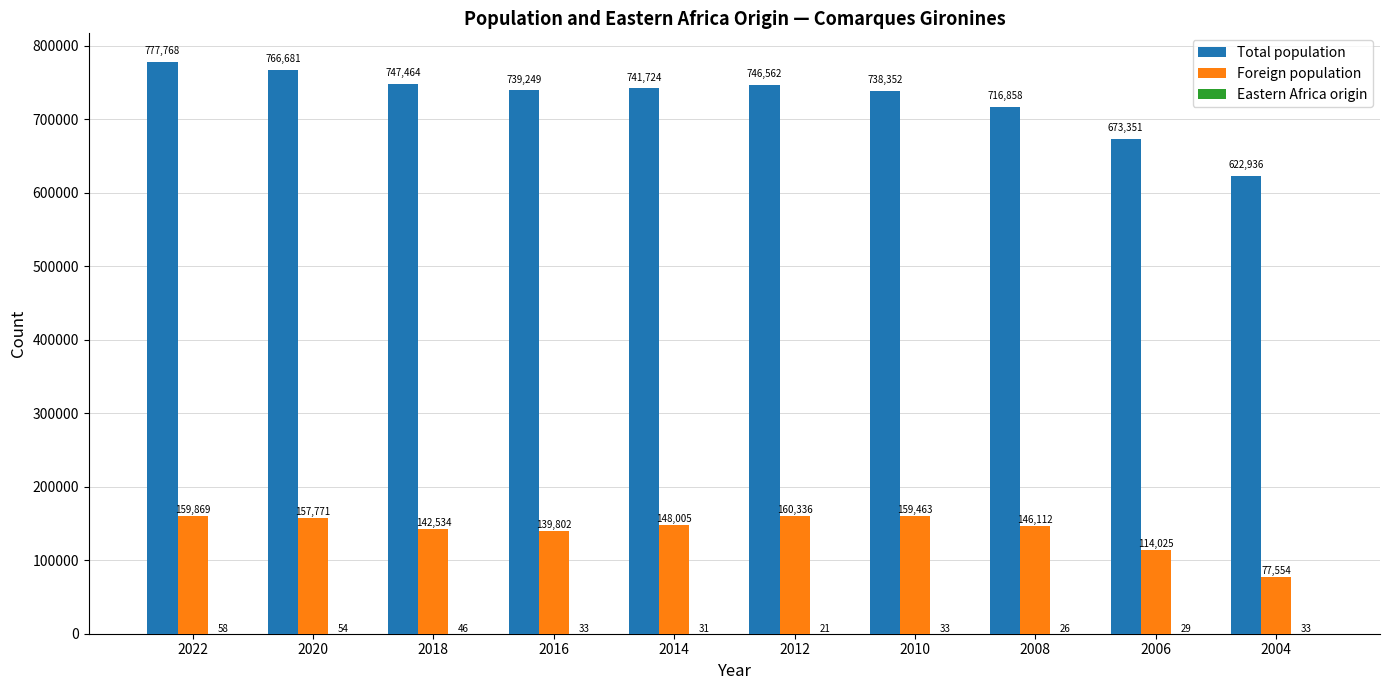

What is the highest value of the Total population series?

777768